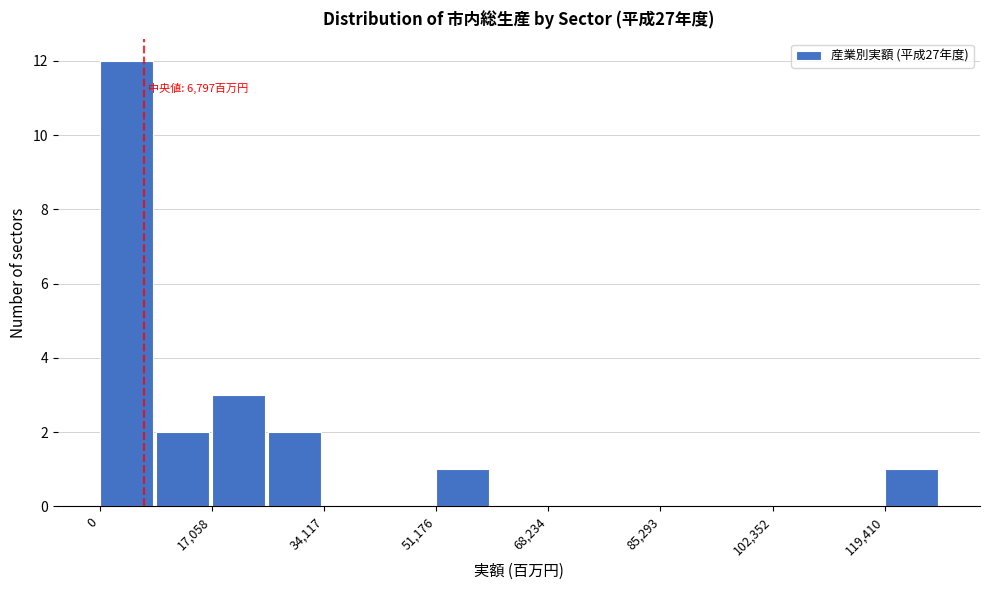

Over which range of the x-axis is the bar tallest?

0 to 8000